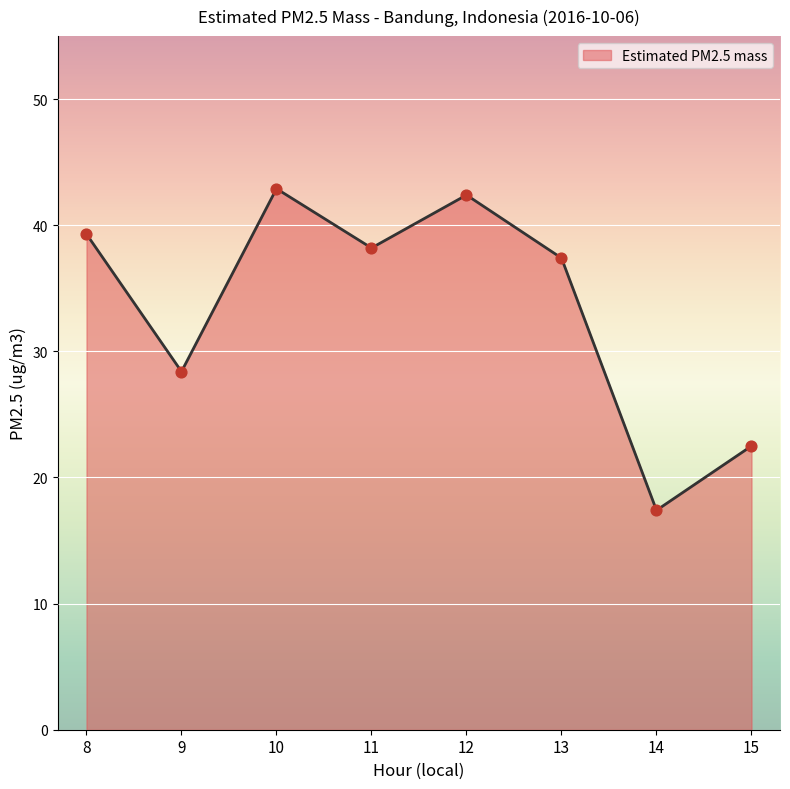

Between 11 and 8, which is larger?

8